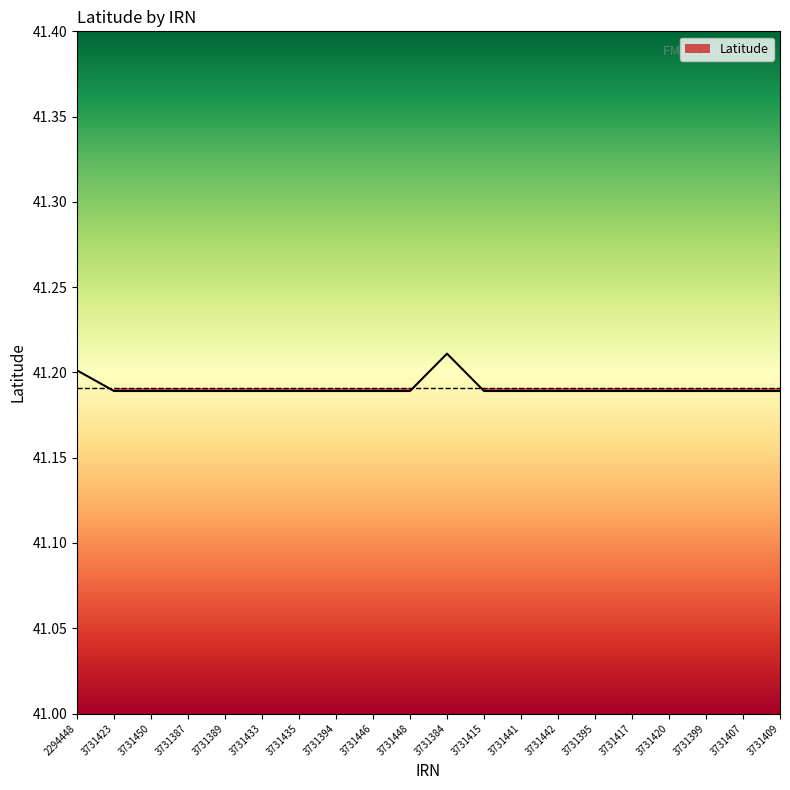

How many categories are shown in the chart?

20